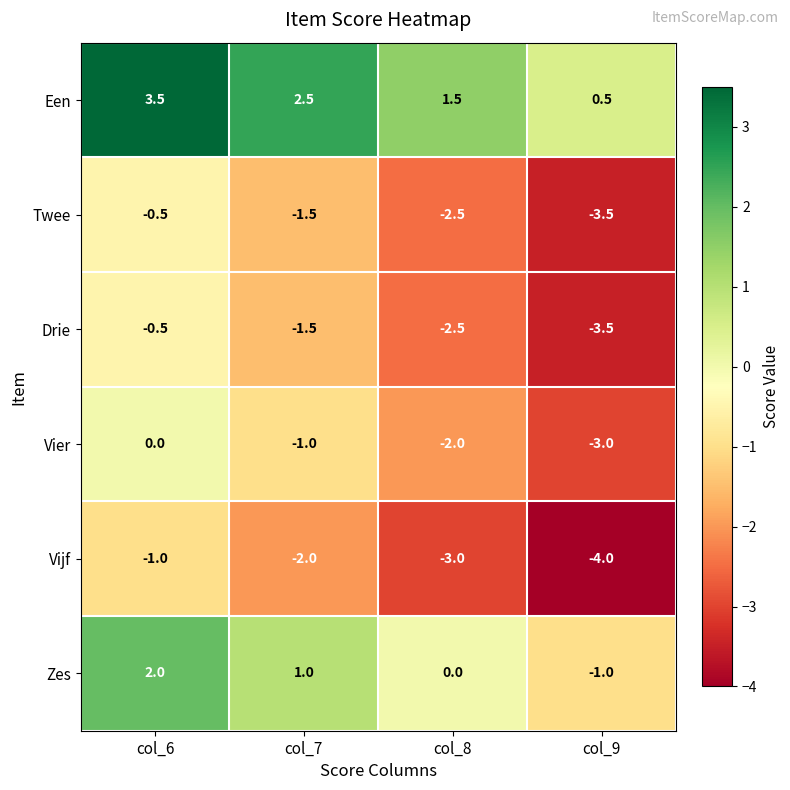

Is the value of Vijf at col_6 greater than the value of Een at col_9?

No